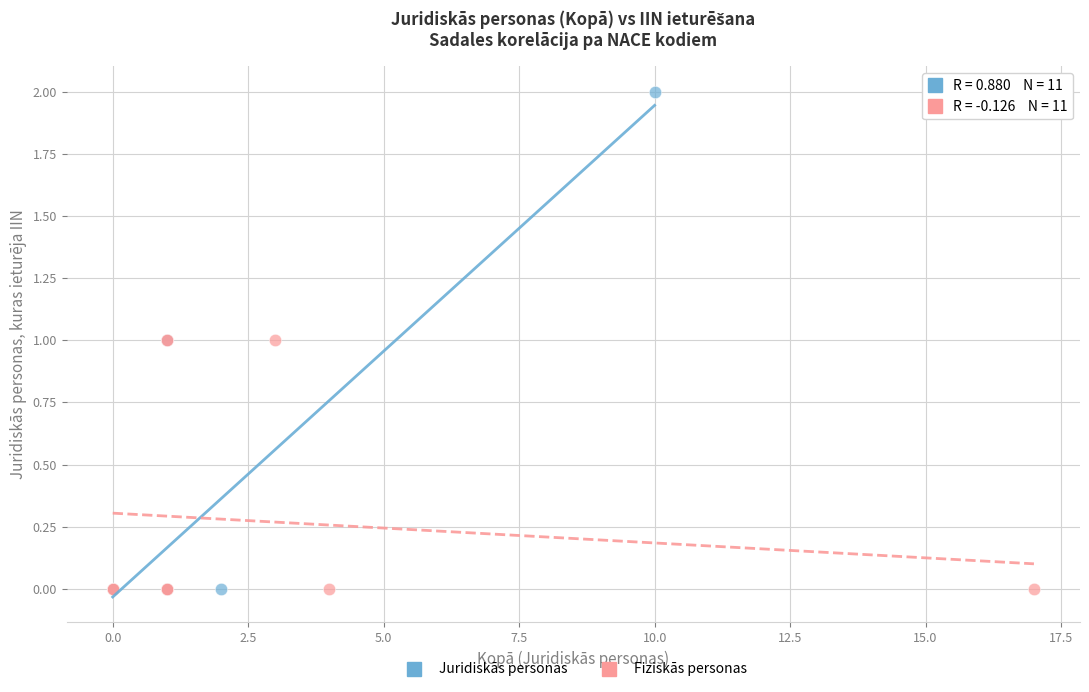

Which series has the largest Y range (max minus min)?

Juridiskās personas